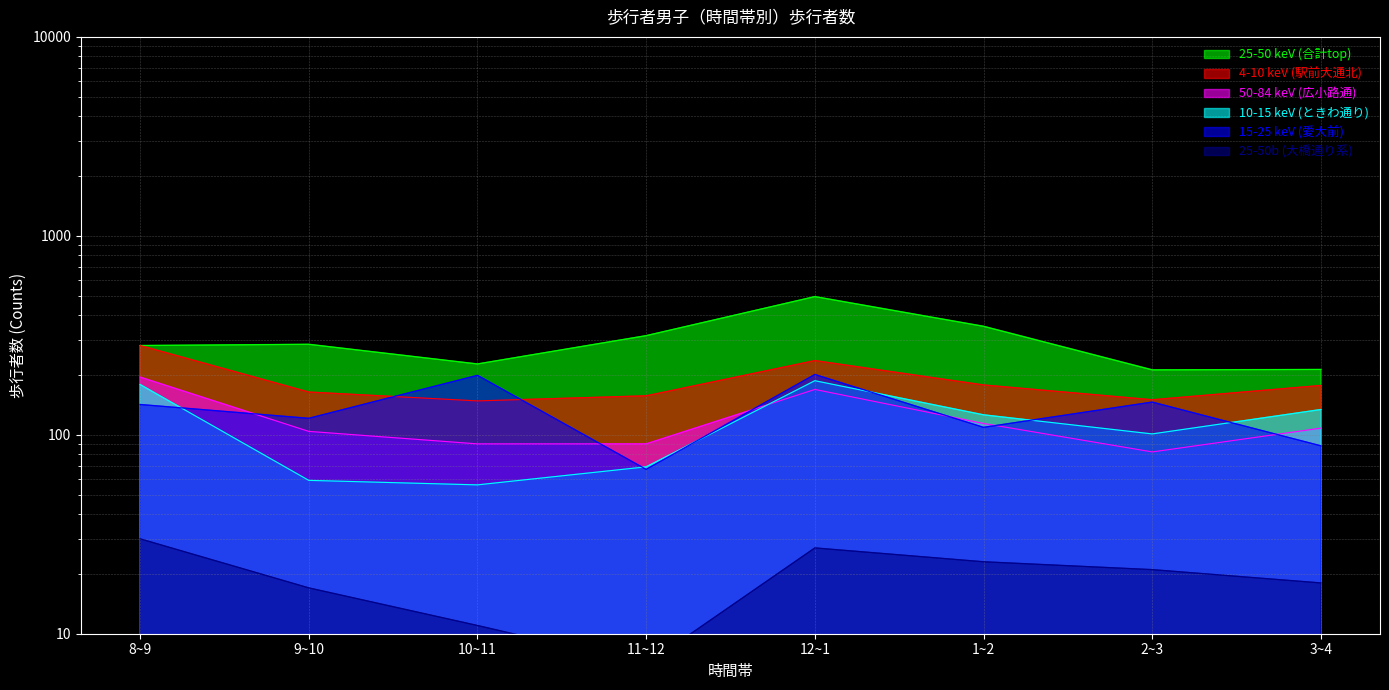

Reading left to right, list all the values displayed in this chart.

25-50 keV (合計top): 8~9=281	9~10=285	10~11=227	11~12=315	12~1=495	1~2=351	2~3=212	3~4=213
4-10 keV (駅前大通北): 8~9=281	9~10=164	10~11=148	11~12=157	12~1=236	1~2=178	2~3=150	3~4=177
50-84 keV (広小路通): 8~9=195	9~10=104	10~11=90	11~12=90	12~1=169	1~2=114	2~3=82	3~4=108
10-15 keV (ときわ通り): 8~9=179	9~10=59	10~11=56	11~12=69	12~1=187	1~2=126	2~3=101	3~4=134
15-25 keV (愛大前): 8~9=142	9~10=121	10~11=199	11~12=67	12~1=201	1~2=109	2~3=146	3~4=88
25-50b (大橋通り系): 8~9=30	9~10=17	10~11=11	11~12=7	12~1=27	1~2=23	2~3=21	3~4=18